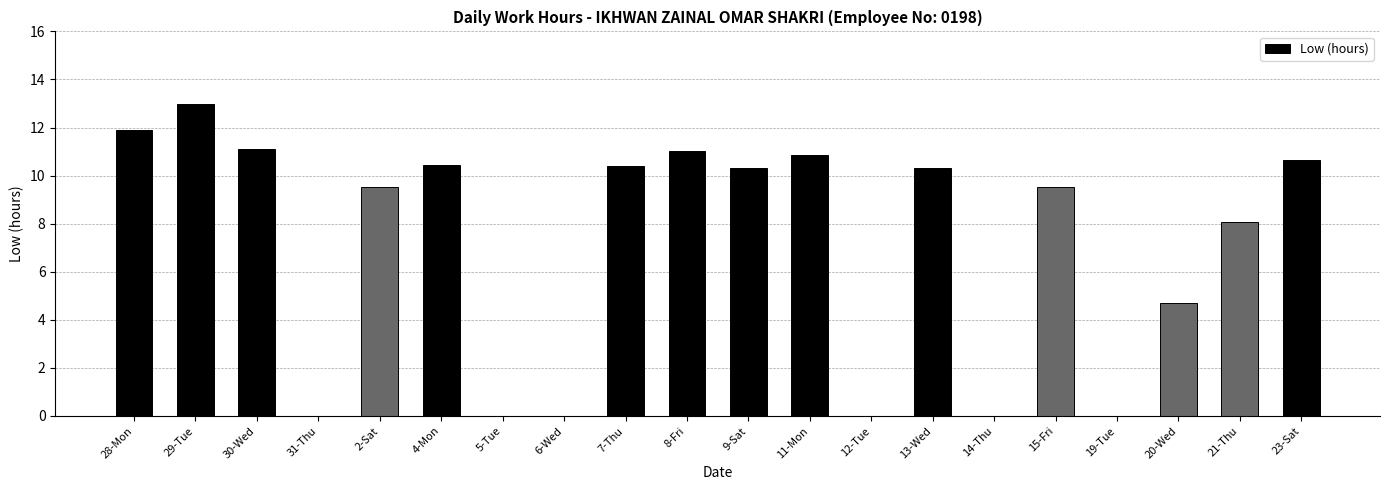

Reading right to left, extract all data points from this chart.

23-Sat=10.6	21-Thu=8.1	20-Wed=4.7	19-Tue=0.0	15-Fri=9.5	14-Thu=0.0	13-Wed=10.3	12-Tue=0.0	11-Mon=10.9	9-Sat=10.3	8-Fri=11.0	7-Thu=10.4	6-Wed=0.0	5-Tue=0.0	4-Mon=10.4	2-Sat=9.5	31-Thu=0.0	30-Wed=11.1	29-Tue=13.0	28-Mon=11.9